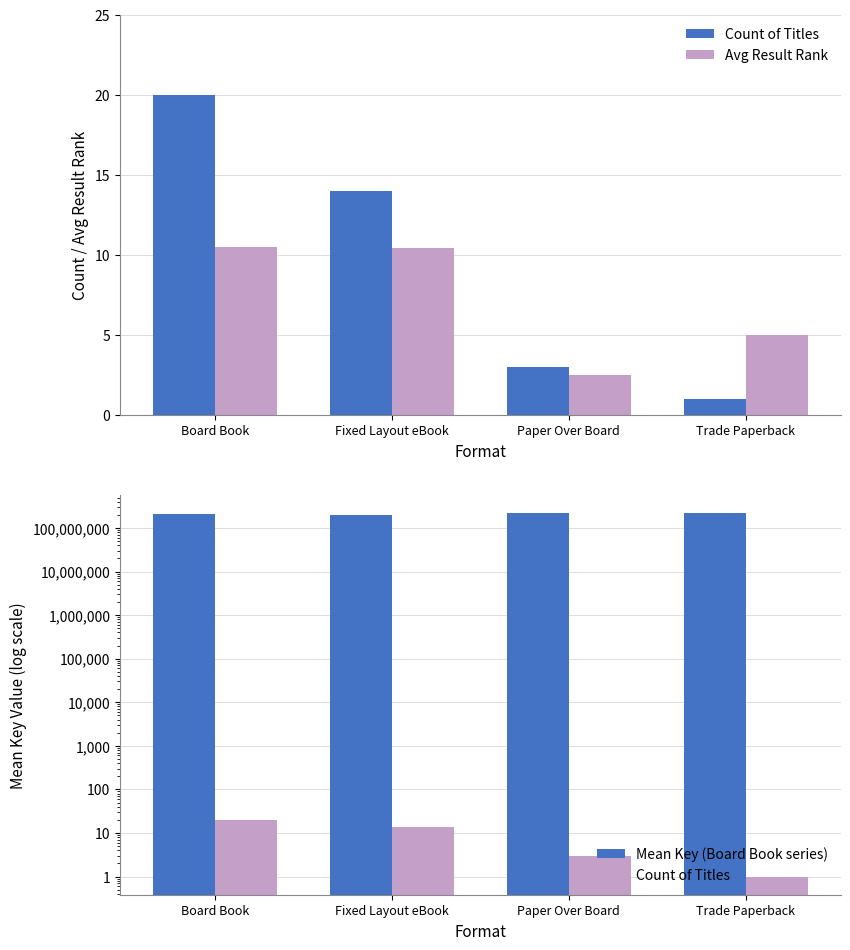

Which series has the largest total across all categories?

Mean Key (Board Book series)